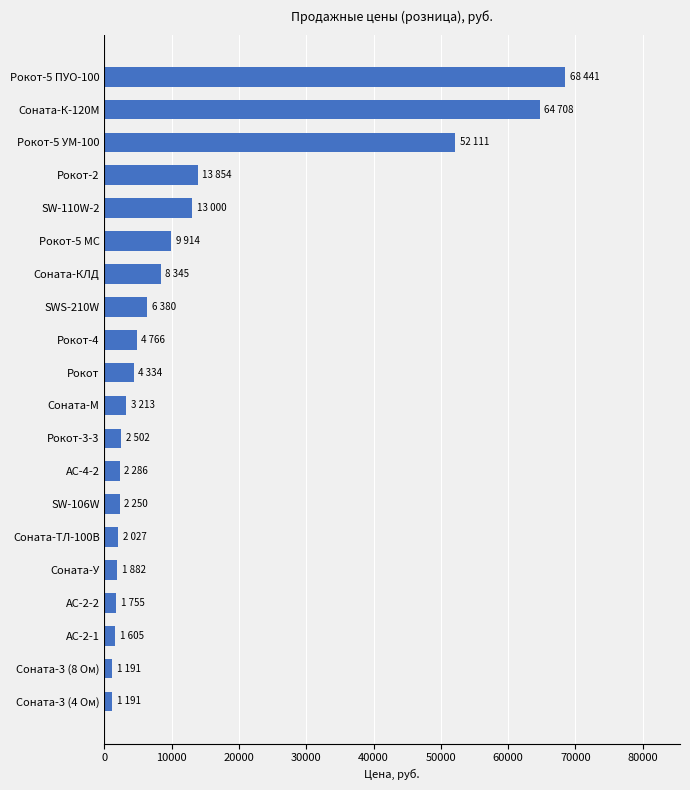

Which has a higher value, Рокот-2 or Рокот?

Рокот-2